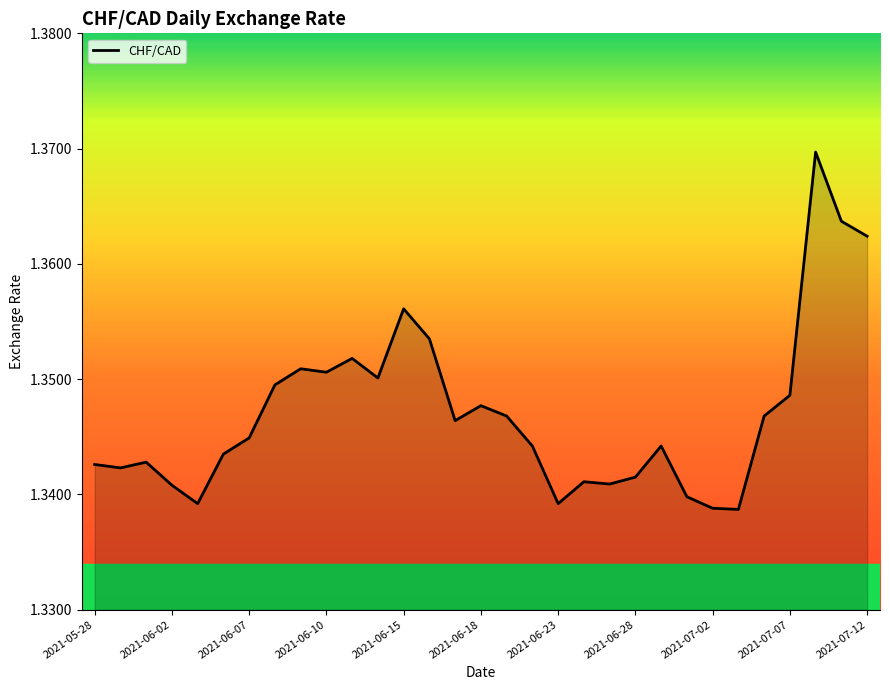

The chart shows a value of 2.1 at 2021-07-07. True or false?

False